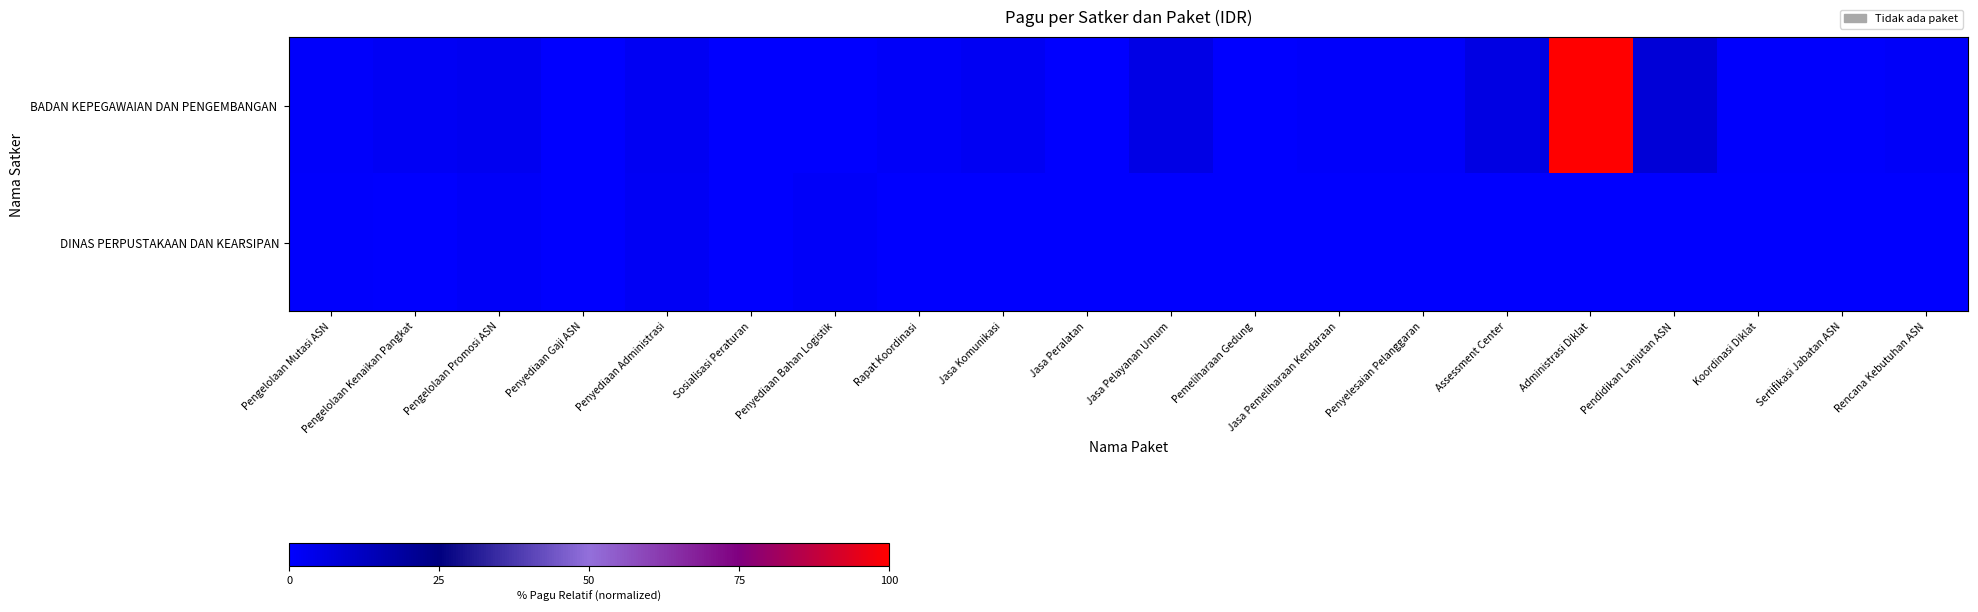

Rank the series by their maximum value, from highest to lowest.

BADAN KEPEGAWAIAN DAN PENGEMBANGAN, DINAS PERPUSTAKAAN DAN KEARSIPAN